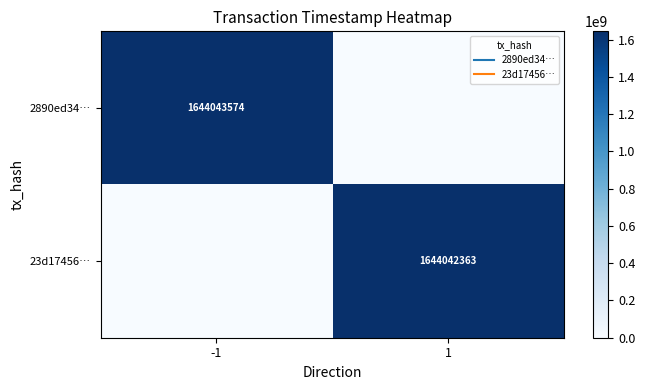

Which series has the largest range (max minus min)?

2890ed34…